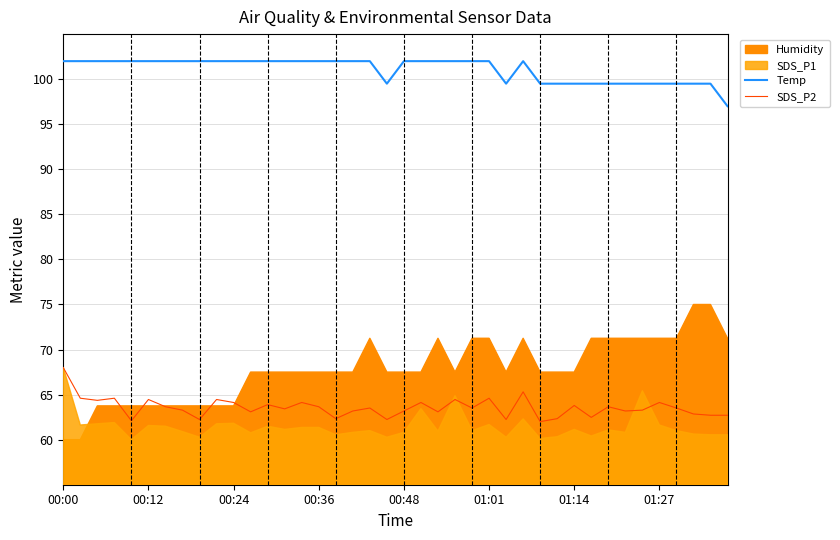

What is the value of the SDS_P2 point at the 7th from the left?

63.7